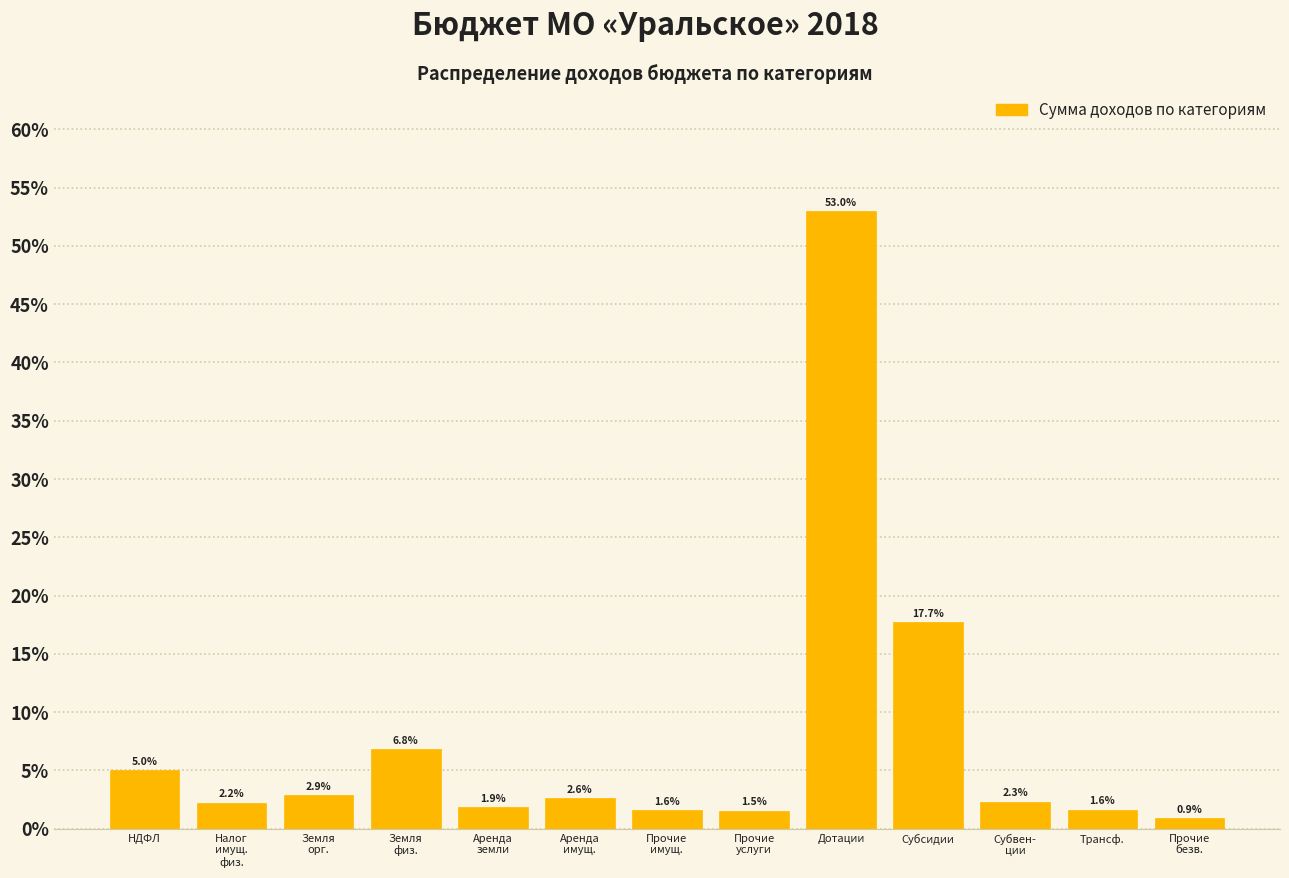

Reading right to left, extract all data points from this chart.

0.9	1.6	2.3	17.7	53.0	1.5	1.6	2.6	1.9	6.8	2.9	2.2	5.0